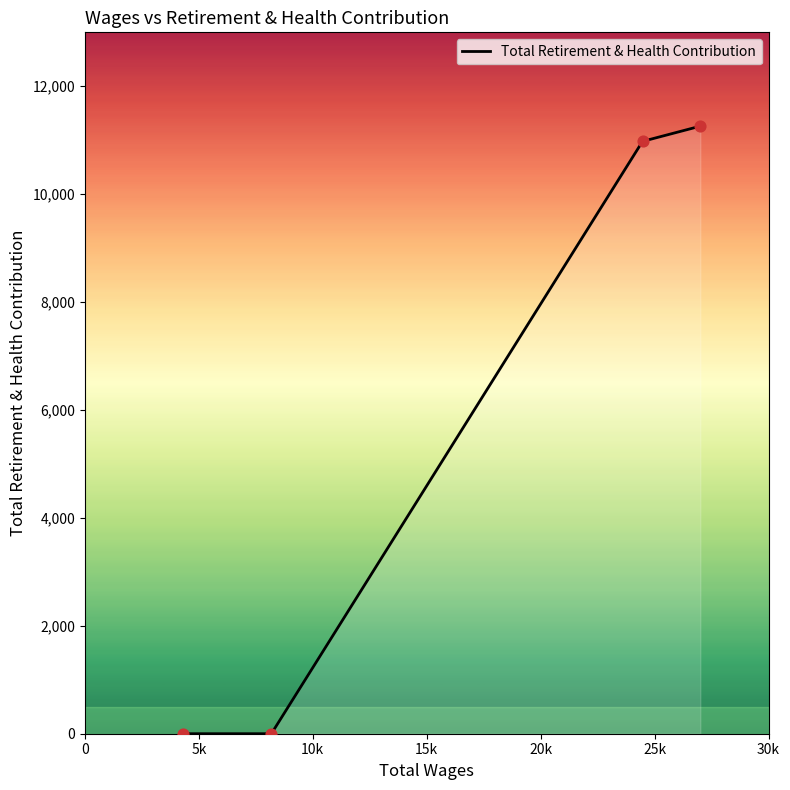

True or false: there are more than 2 points higher than both neighbors.

False